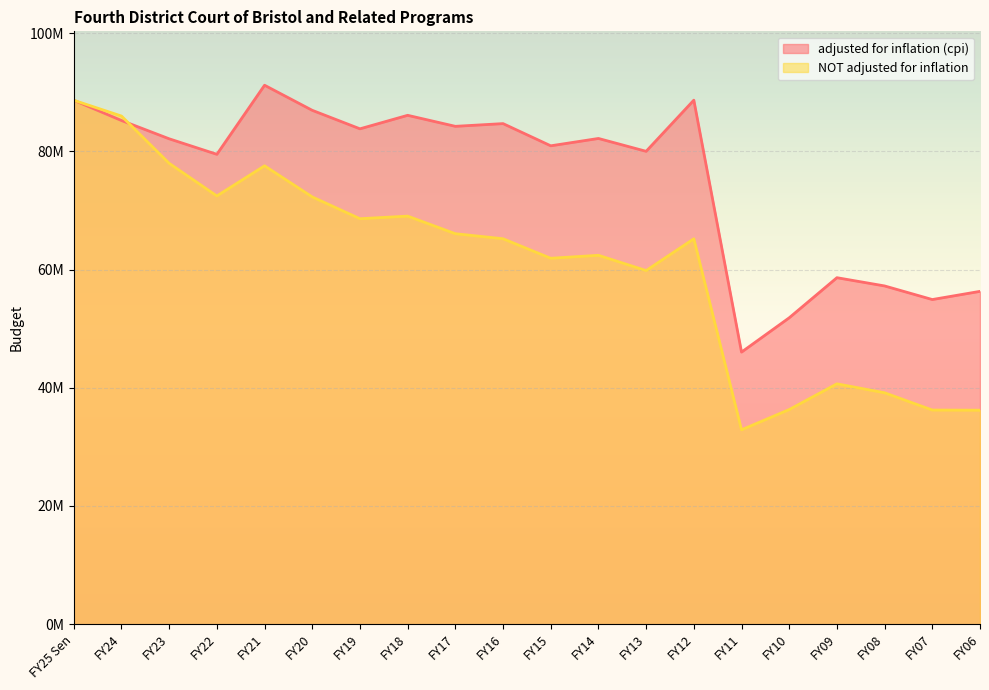

Reading right to left, transcribe all the data shown in this chart.

adjusted for inflation (cpi): FY06=56303626	FY07=54918344	FY08=57218892	FY09=58614304	FY10=51832413	FY11=46028019	FY12=88642943	FY13=79990708	FY14=82164861	FY15=80922035	FY16=84676691	FY17=84216422	FY18=86080375	FY19=83795517	FY20=86924382	FY21=91168107	FY22=79482936	FY23=82108115	FY24=85202740	FY25 Sen=88626631
NOT adjusted for inflation: FY06=36202707	FY07=36229707	FY08=39147707	FY09=40664040	FY10=36312991	FY11=32886212	FY12=65193836	FY13=59821946	FY14=62404011	FY15=61899849	FY16=65202267	FY17=66054290	FY18=69029761	FY19=68590587	FY20=72276247	FY21=77540004	FY22=72444291	FY23=77961371	FY24=85955959	FY25 Sen=88626631